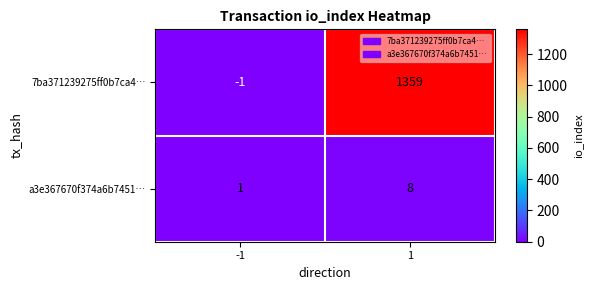

What is the difference between the a3e367670f374a6b7451… values at -1 and 1?

7